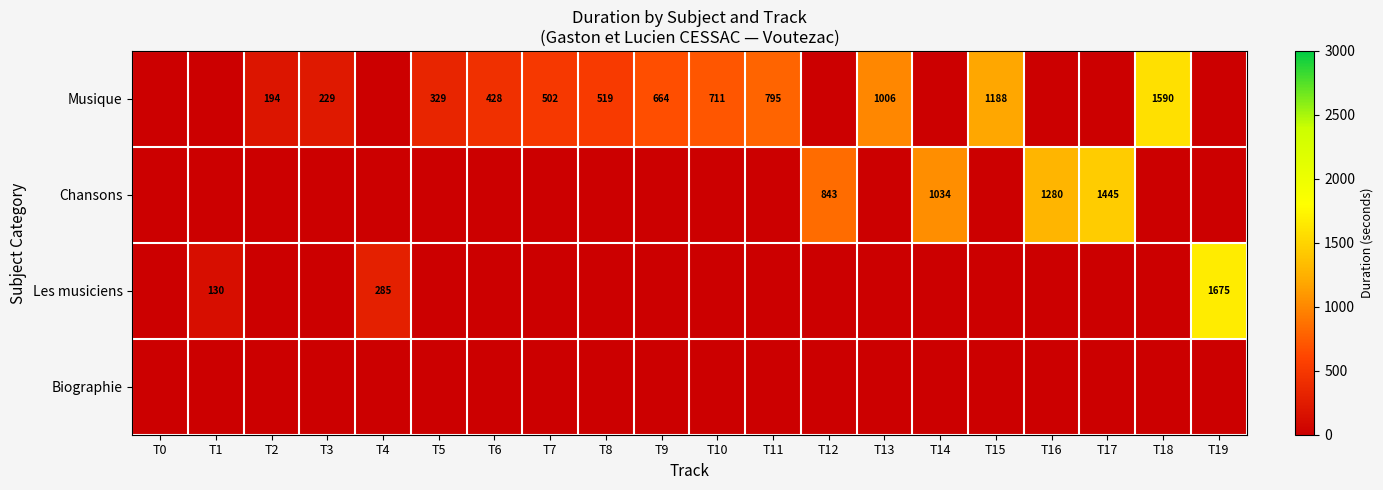

True or false: Musique has a value of 1006 at T13.

True